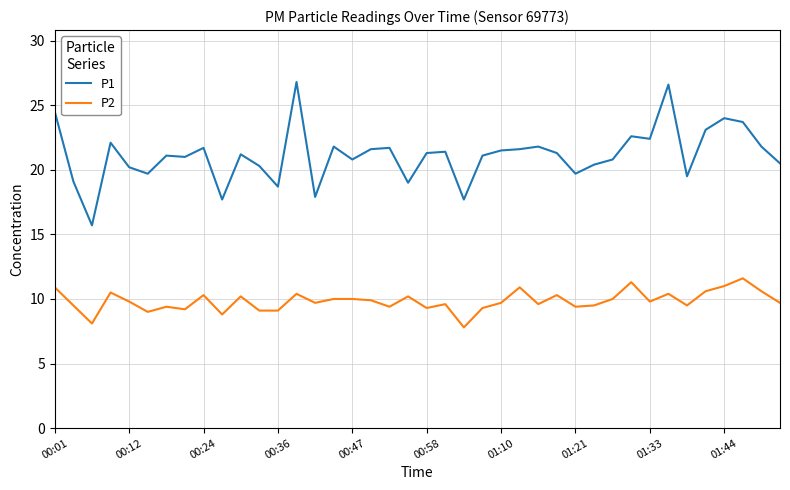

What is the highest value of the P2 series?

11.6